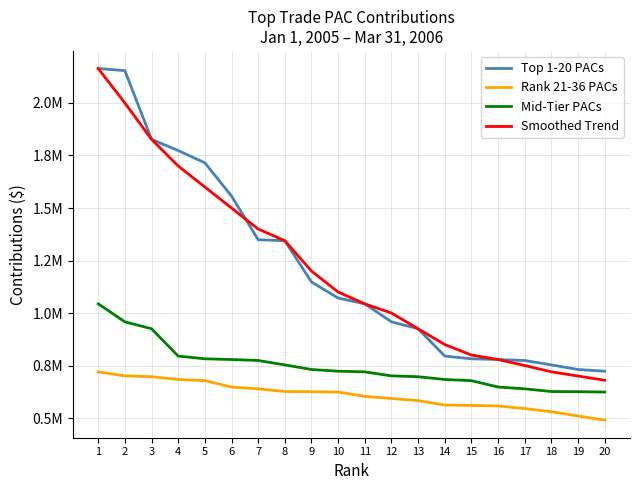

The Rank 21-36 PACs series shows 194779 at 18. True or false?

False